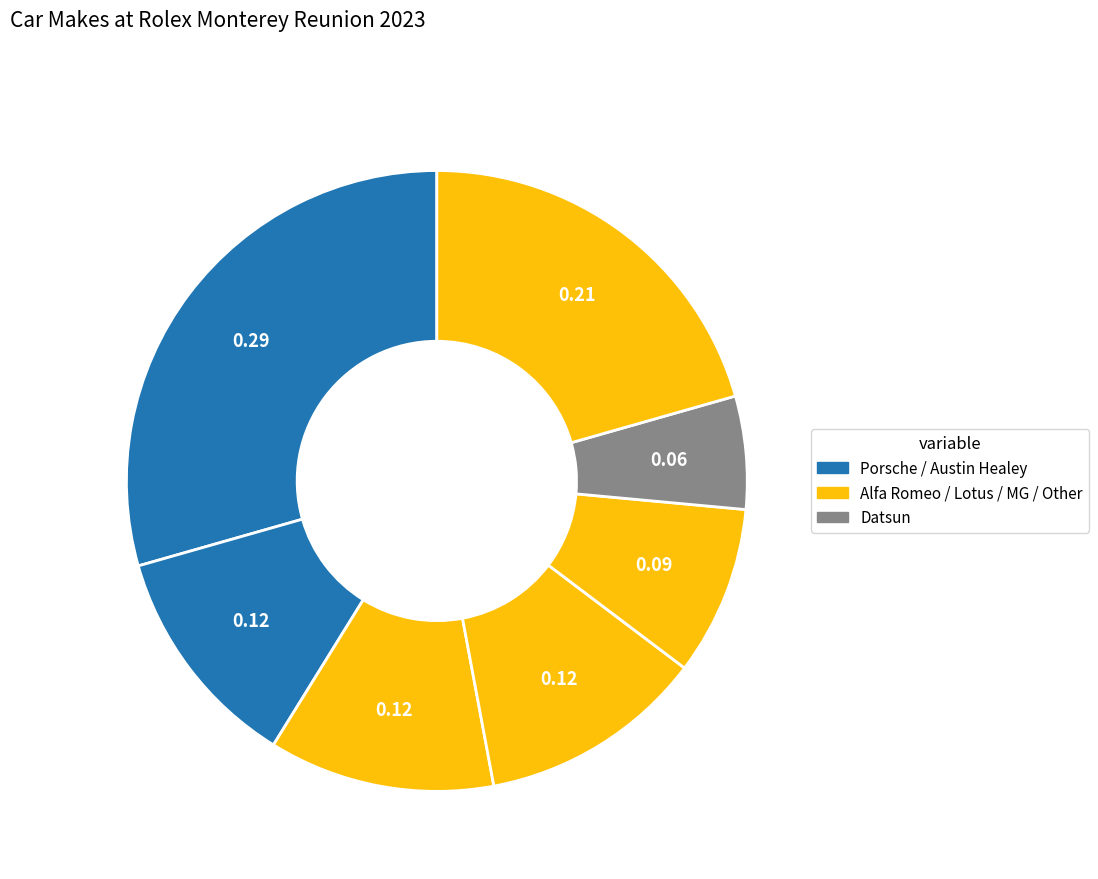

Count the number of slices in the pie.

7